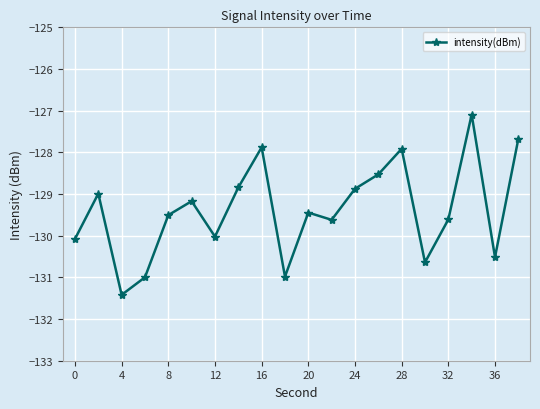

What is the value of the 18th point from the left?

-127.1